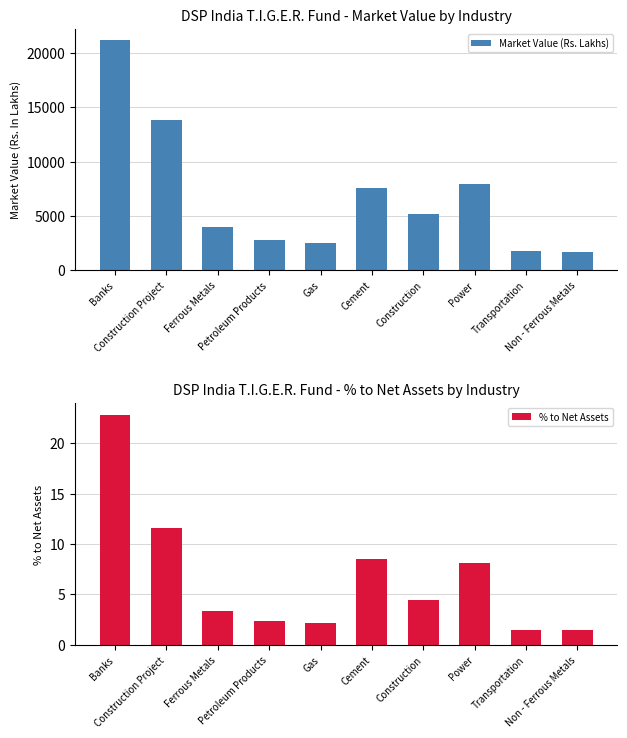

How many bars are there in total?

20